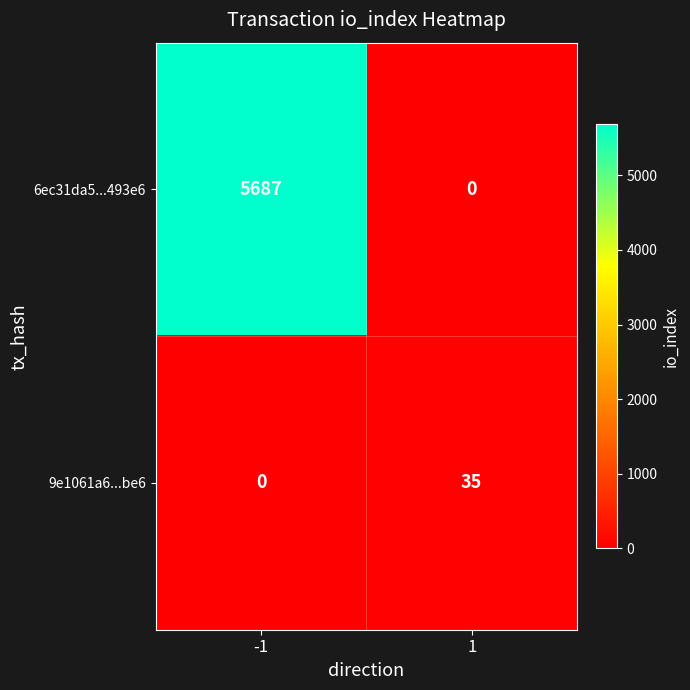

How many values in 9e1061a6...be6 are above zero?

1